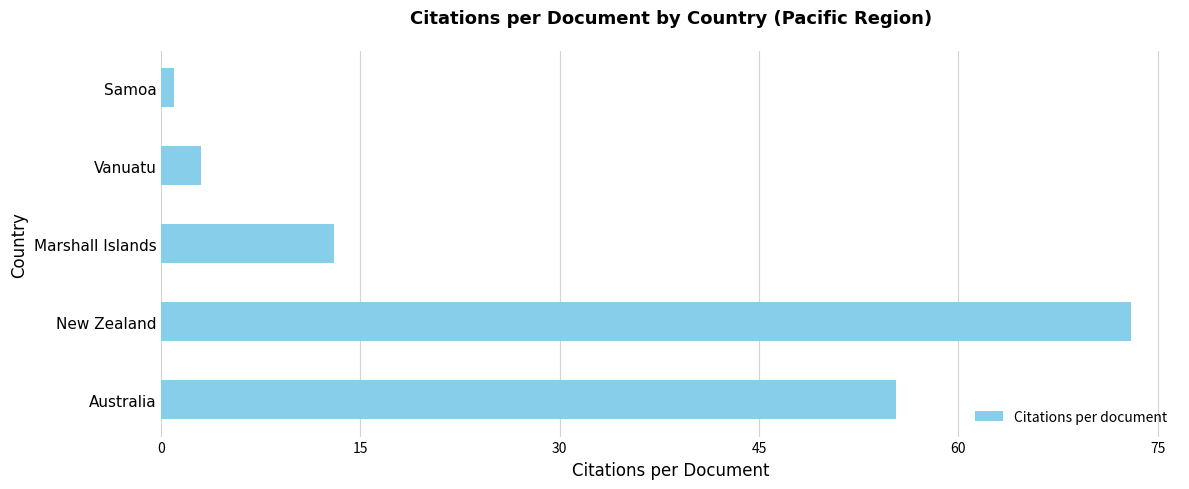

Reading top to bottom, extract all data points from this chart.

Samoa=1.0	Vanuatu=3.0	Marshall Islands=13.0	New Zealand=73.0	Australia=55.3